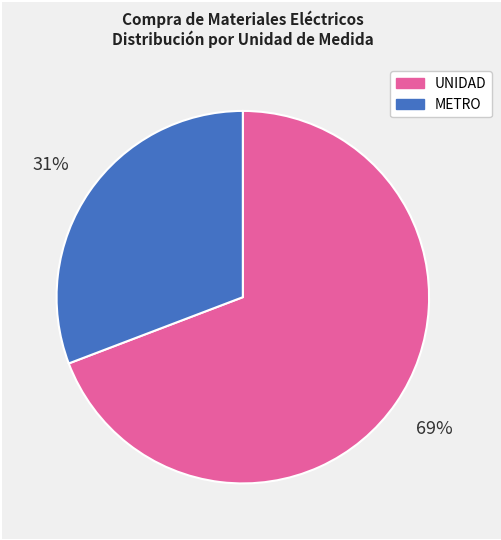

Does any single category account for the majority?

Yes